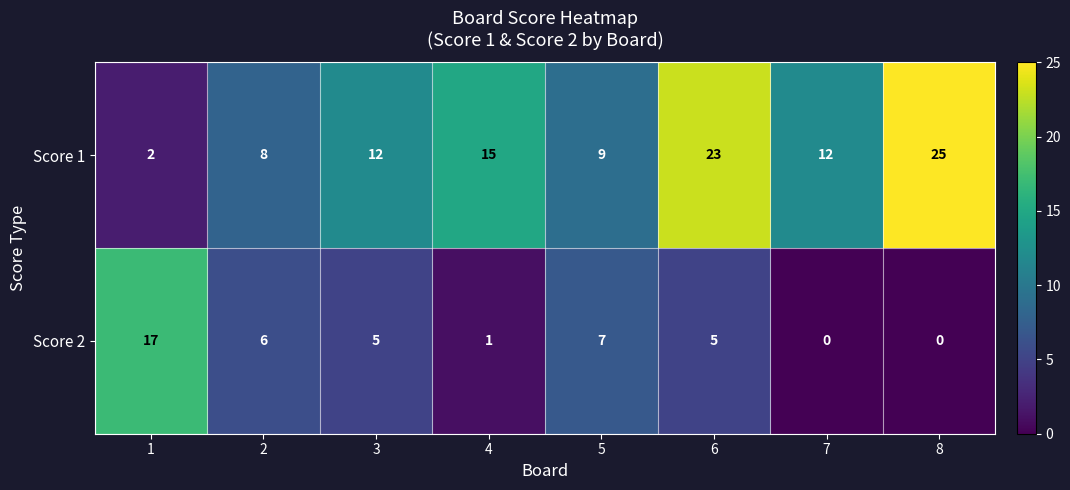

What is the sum of all Score 2 values?

41